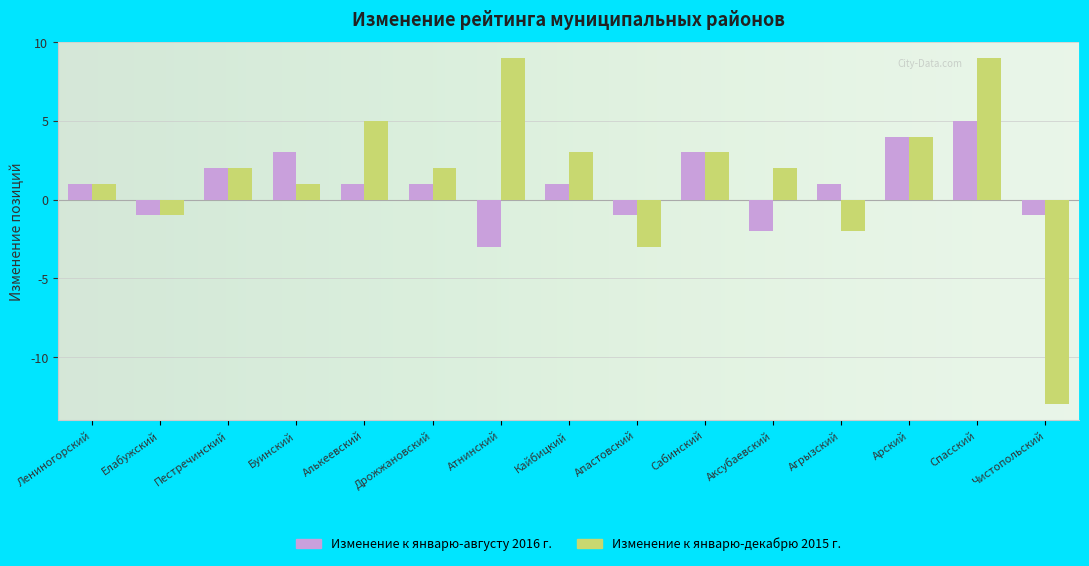

Reading left to right, transcribe all the data shown in this chart.

Изменение к январю-августу 2016 г.: 1	-1	2	3	1	1	-3	1	-1	3	-2	1	4	5	-1
Изменение к январю-декабрю 2015 г.: 1	-1	2	1	5	2	9	3	-3	3	2	-2	4	9	-13